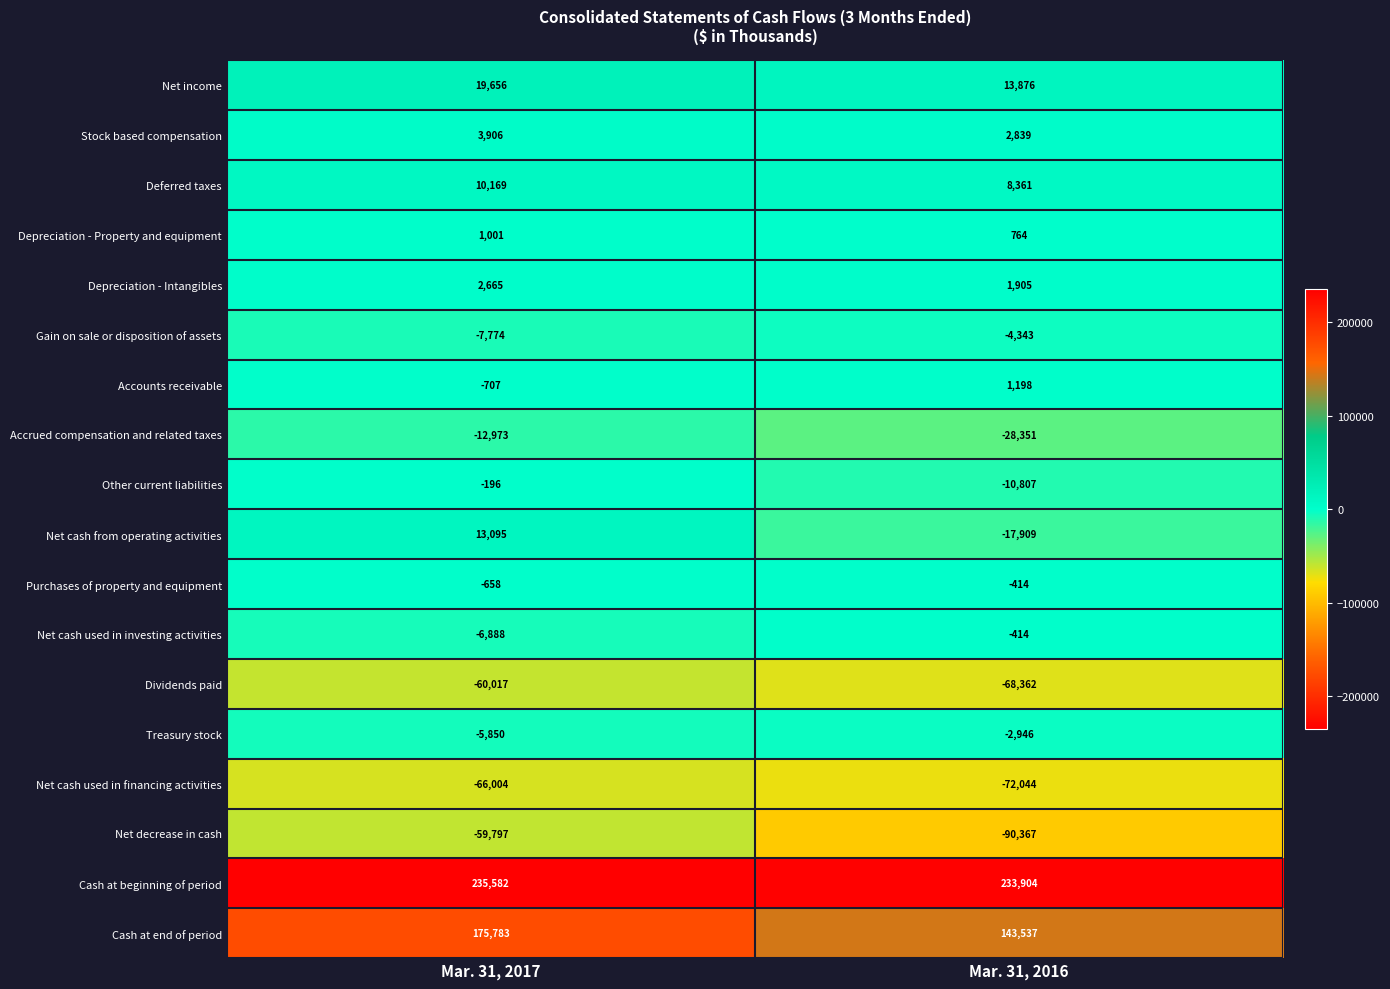

Which label corresponds to the smallest value in the chart?

Mar. 31, 2016